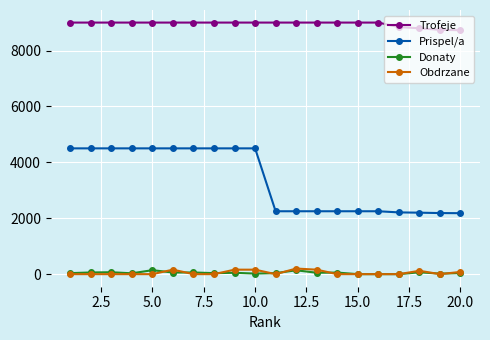

What is the highest value of the Obdrzane series?

200